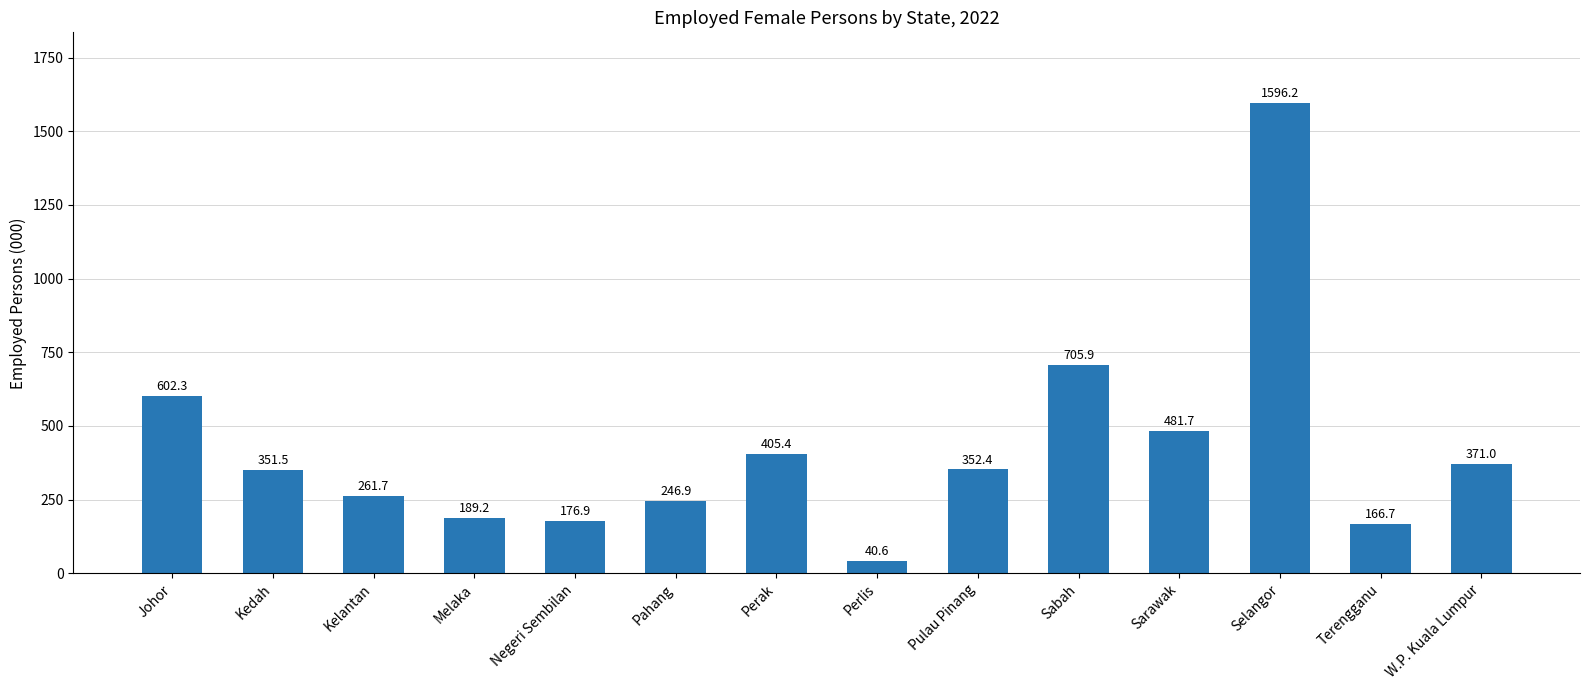

What is the ratio of the value at Negeri Sembilan to the value at Perlis?

4.4